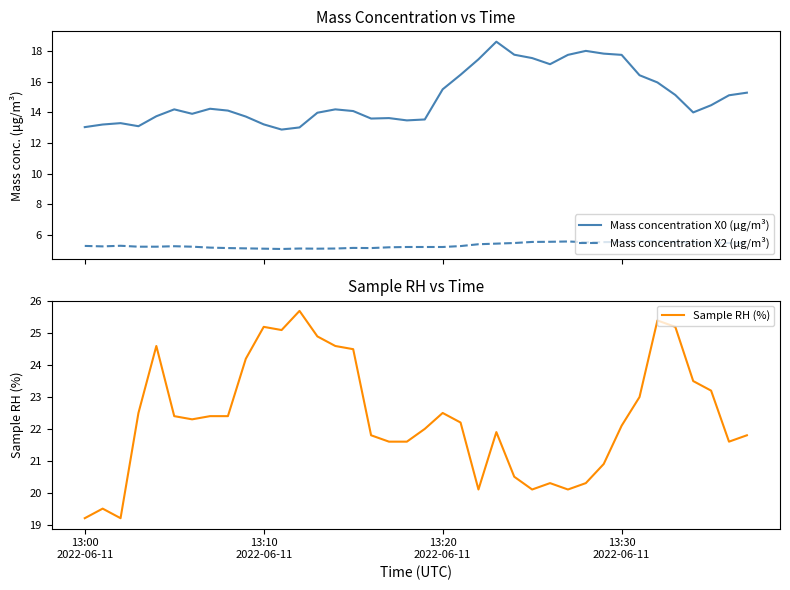

What is the maximum value for Mass concentration X0 (μg/m³)?

18.6